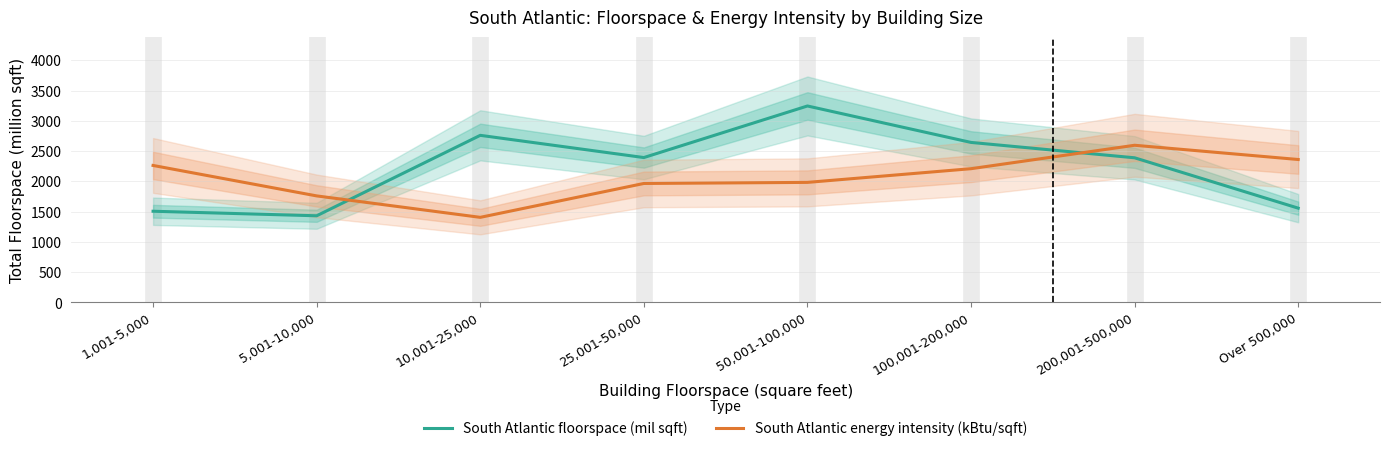

At 50,001-100,000, list the series in order from largest to smallest.

South Atlantic floorspace (mil sqft), South Atlantic energy intensity (kBtu/sqft)